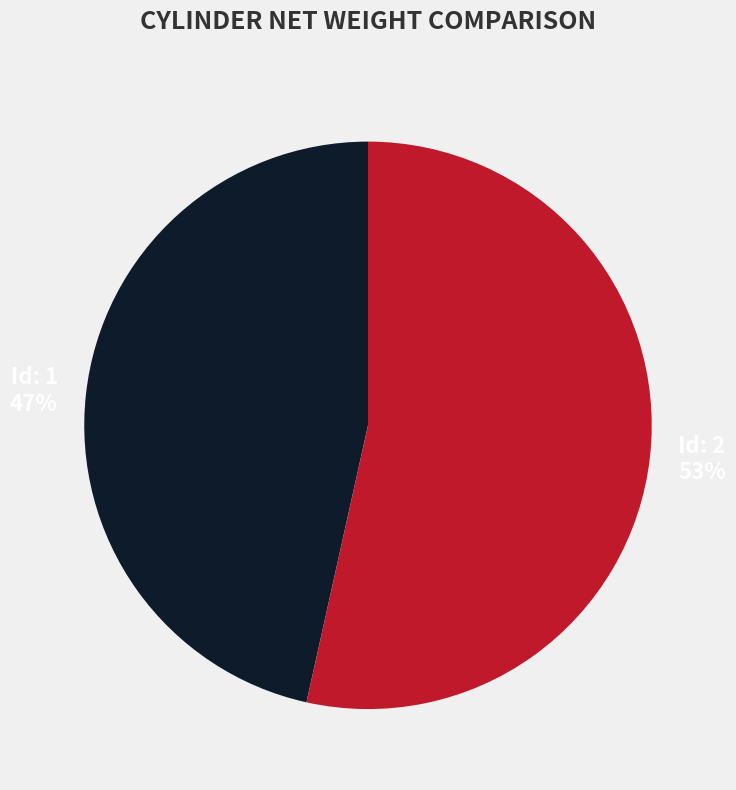

To the nearest percent, what is the average slice percentage?

50%